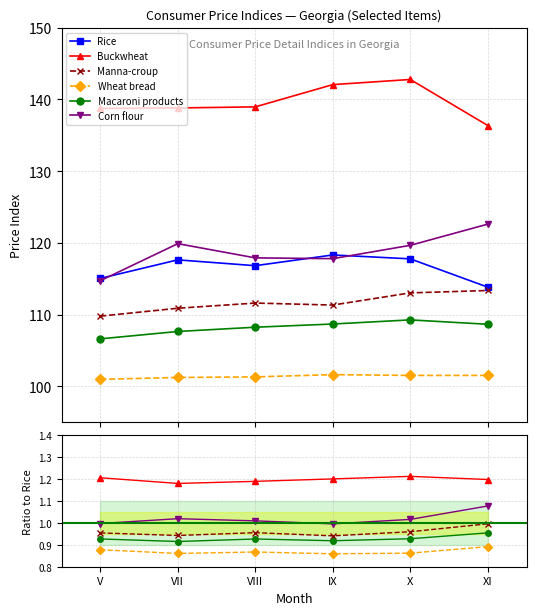

True or false: Rice has more than 2 points higher than both neighbors.

False